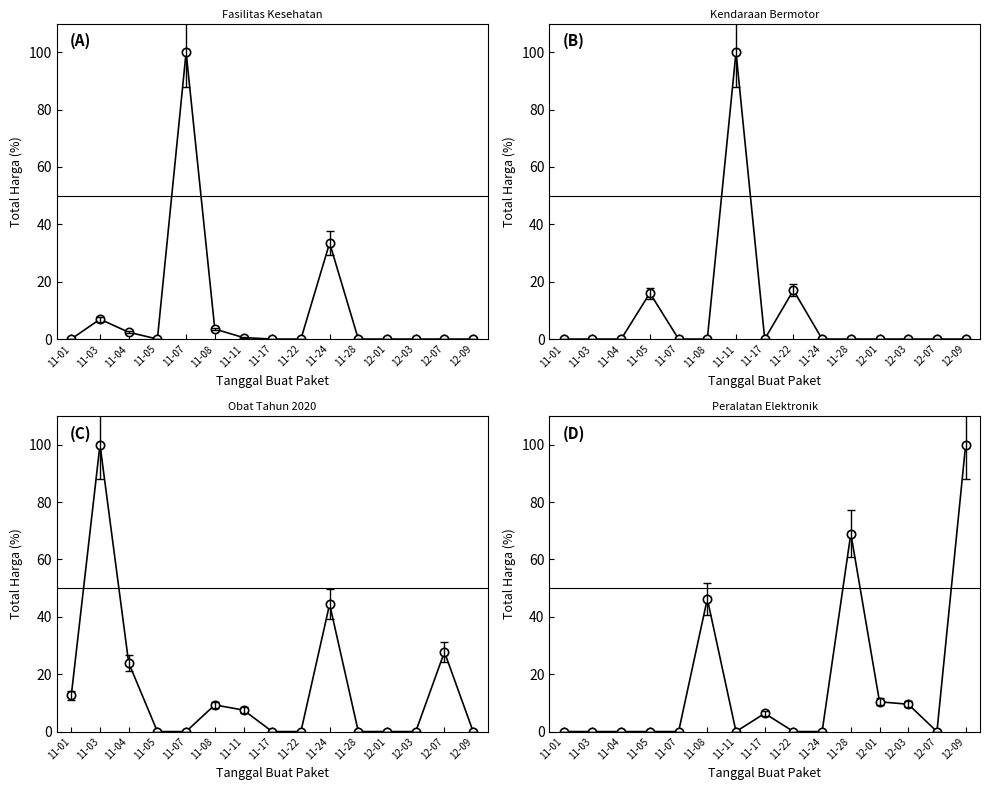

How many categories are shown in the chart?

15